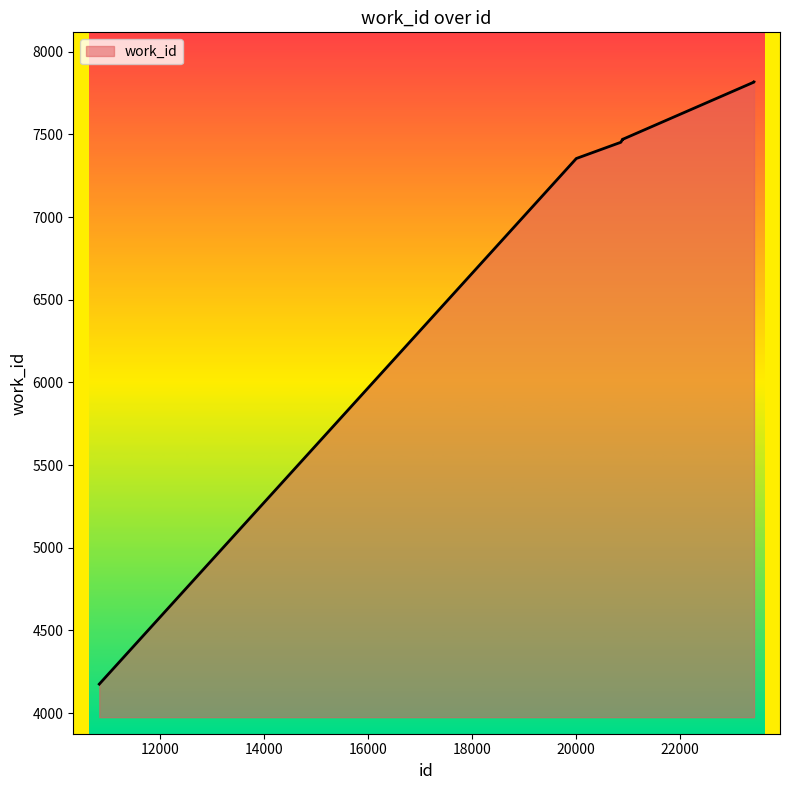

What is the sum of all values?

71966